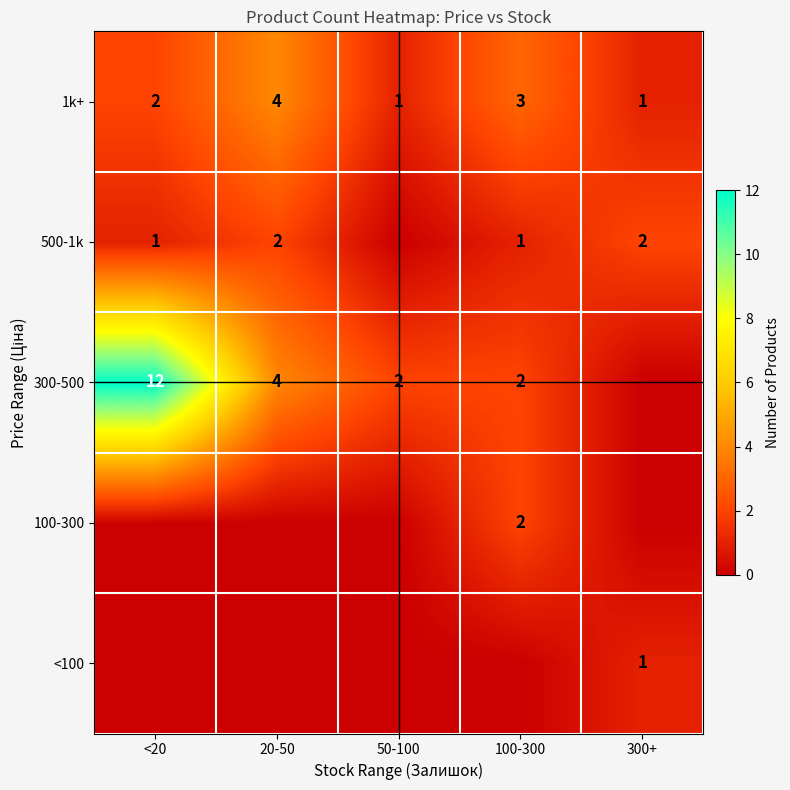

The 500-1k series shows 3 at 300+. True or false?

False